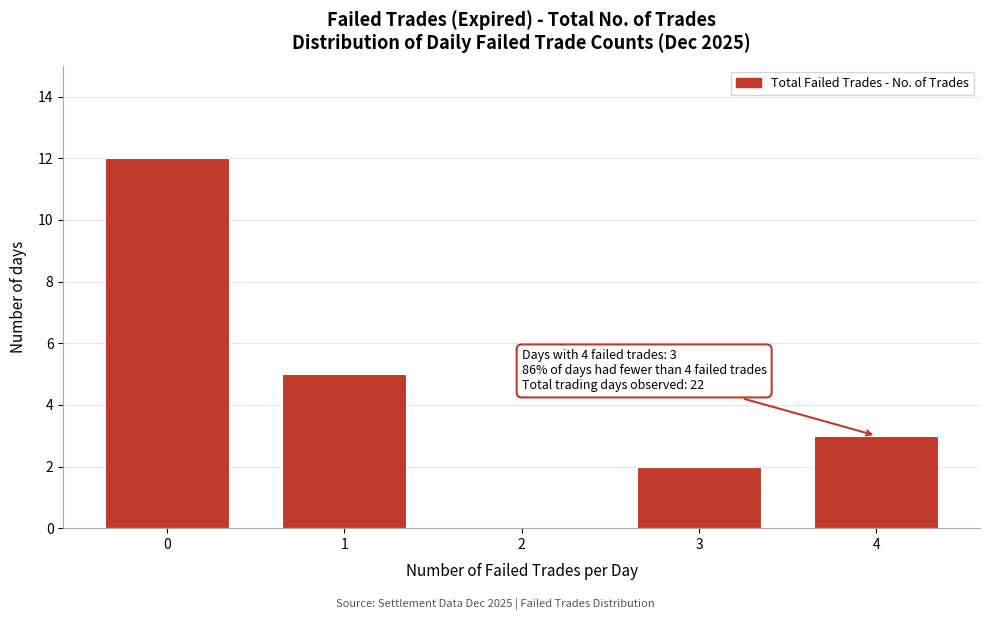

Reading left to right, extract all data points from this chart.

0=12	1=5	2=0	3=2	4=3